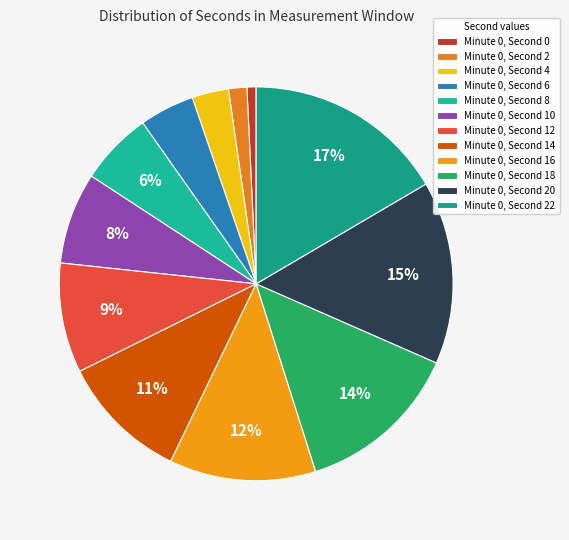

To the nearest percent, what is the difference between the largest and smallest slice percentages?

16%